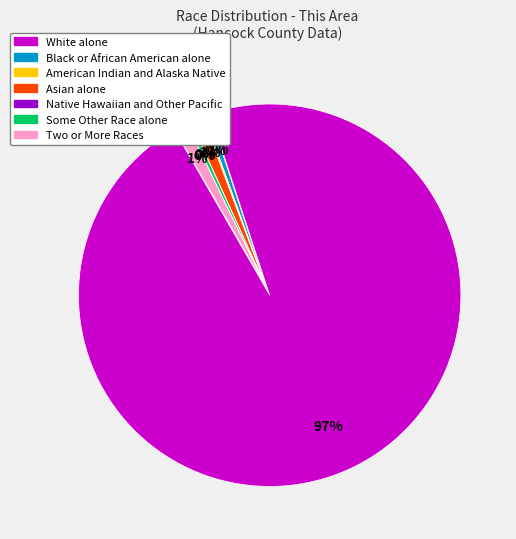

Does Some Other Race alone represent more than half of the total?

No